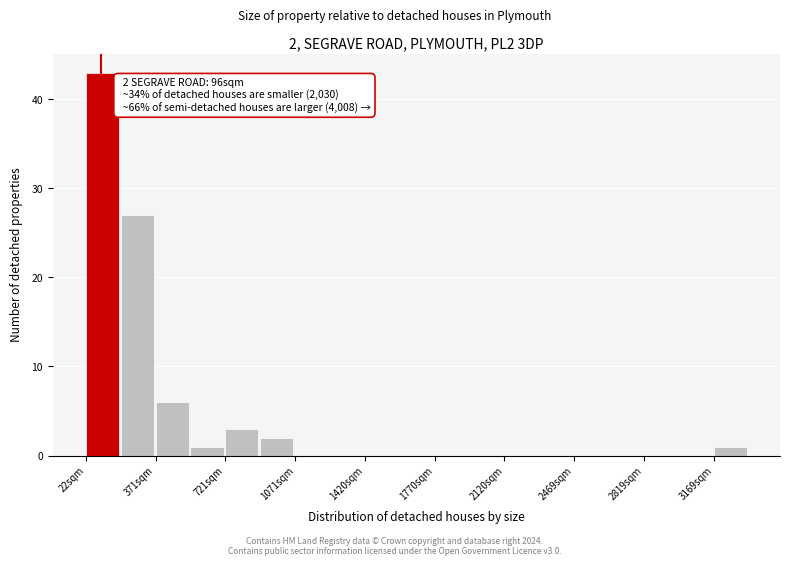

Around what value on the x-axis is the tallest bar? Give the approximate position of its centre, as read against the axis.

100